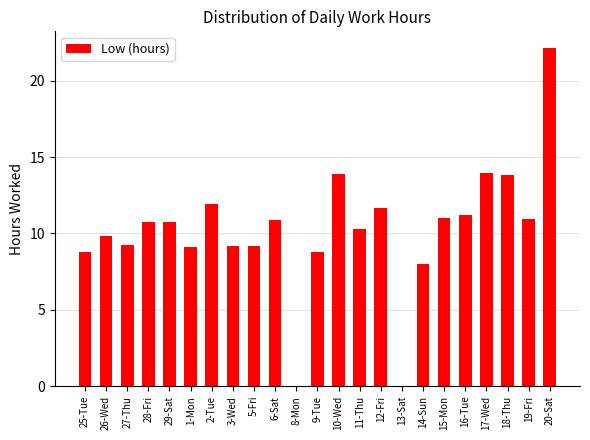

What is the average value?

10.2